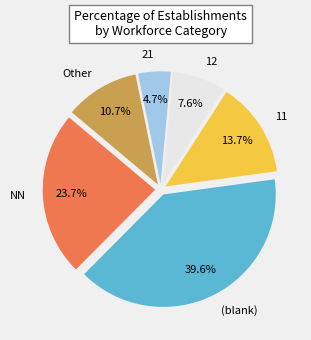

Combined, what portion of the pie is Other and 21?

15.4%